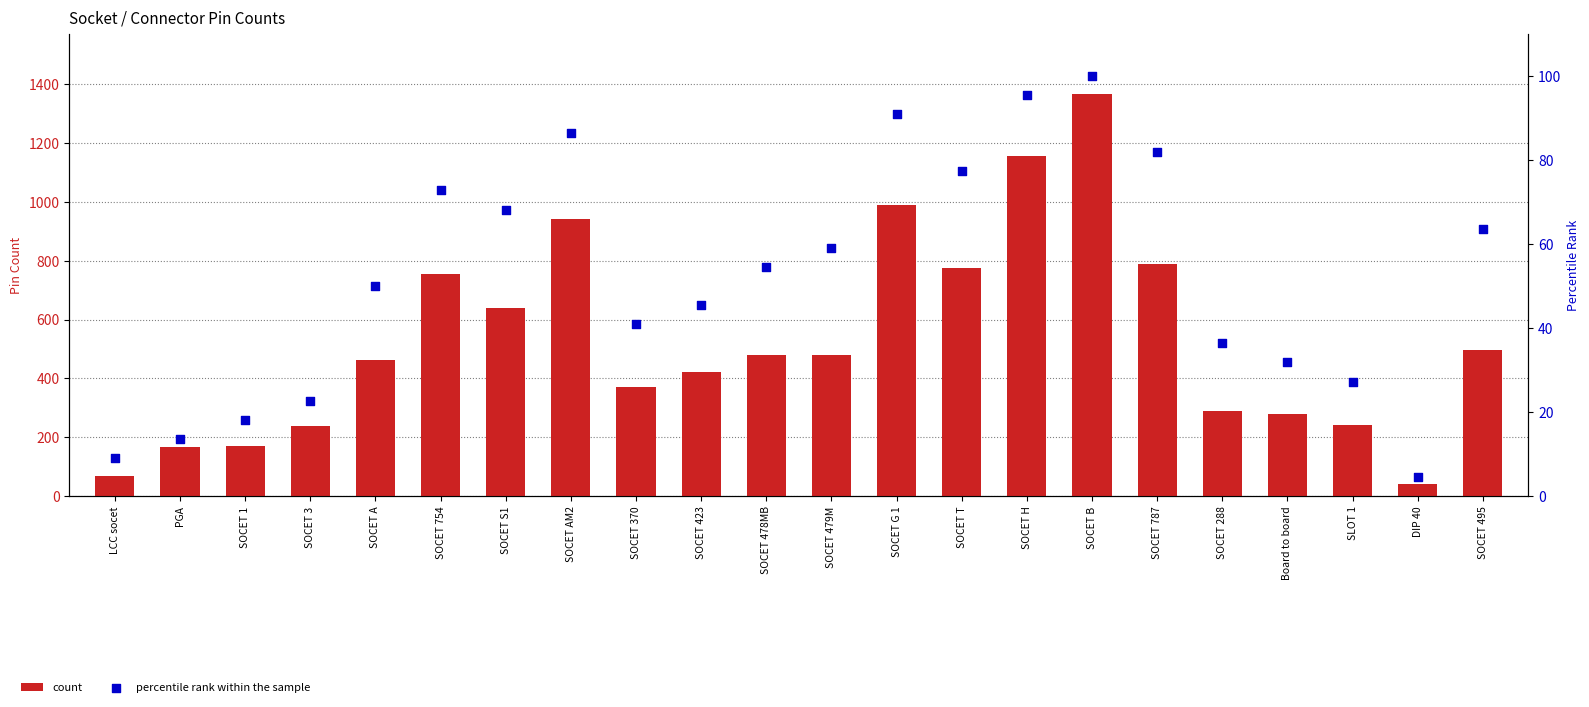

At which category is the sum across all series the highest?

SOCET B